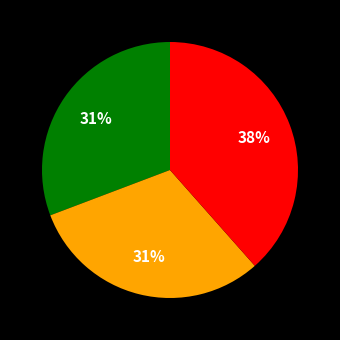

Is there a majority slice in this chart?

No